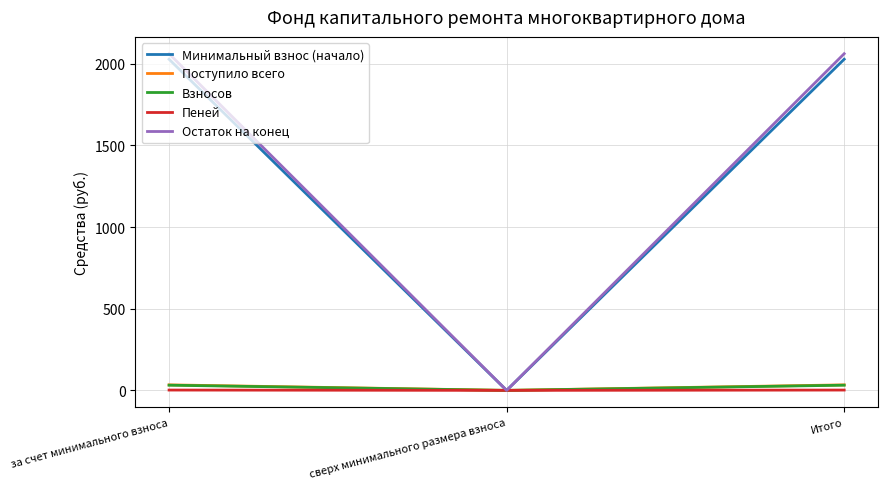

Is the value of Остаток на конец at сверх минимального размера взноса greater than the value of Минимальный взнос (начало) at Итого?

No